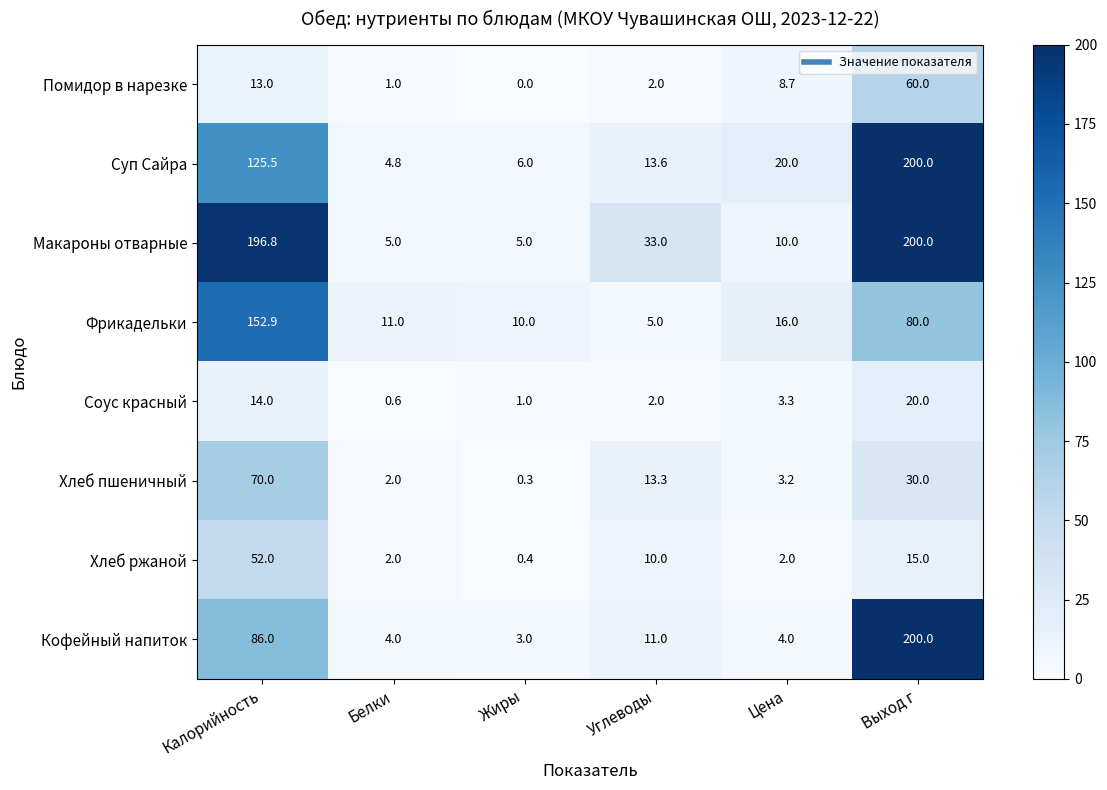

The Макароны отварные series shows 5.0 at Жиры. True or false?

True